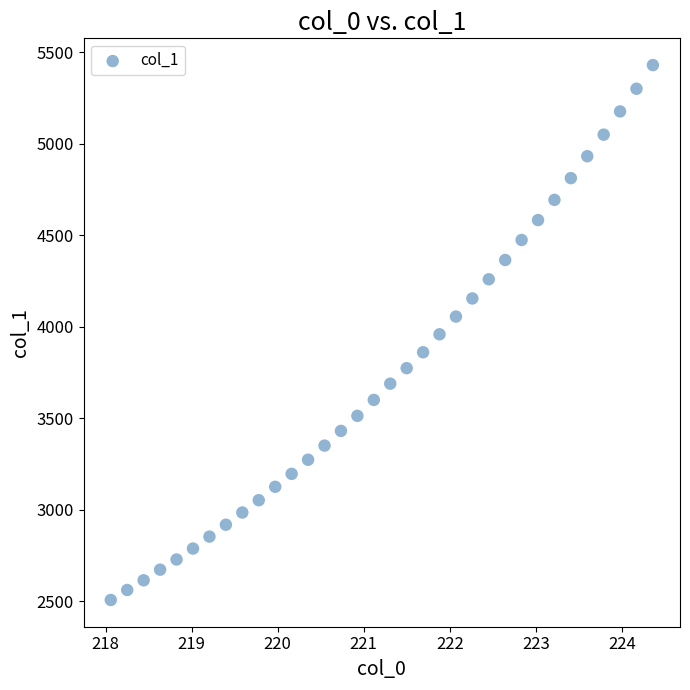

What is the range of X values (max minus min)?

6.3